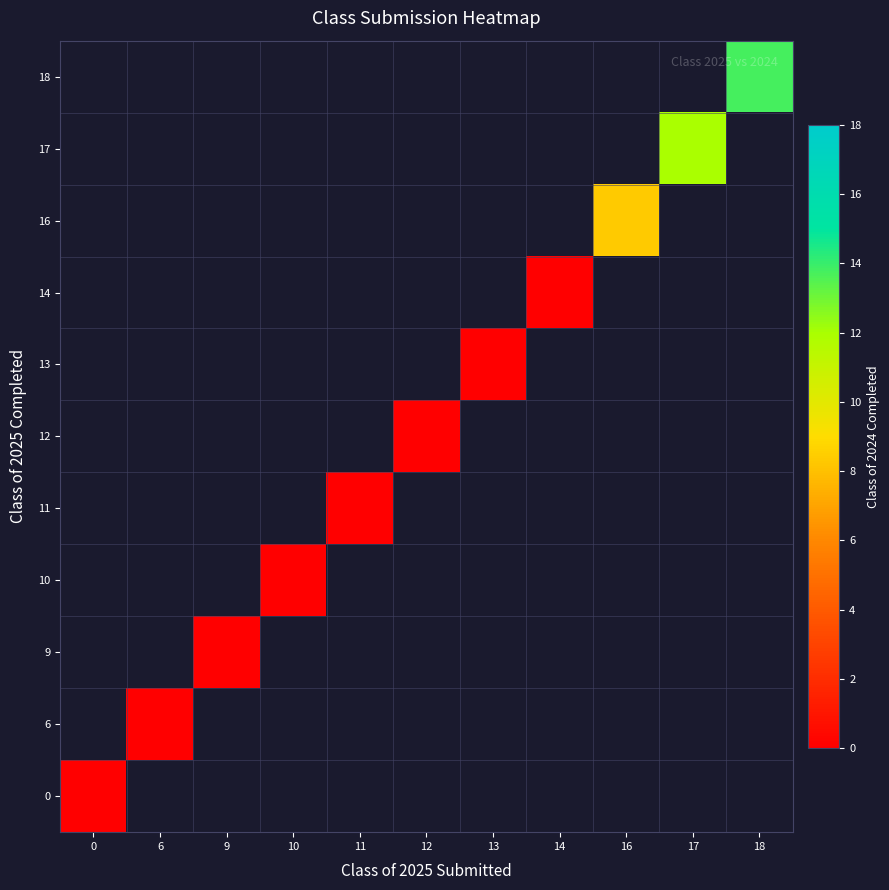

Which has a higher value, 14 or 13?

13